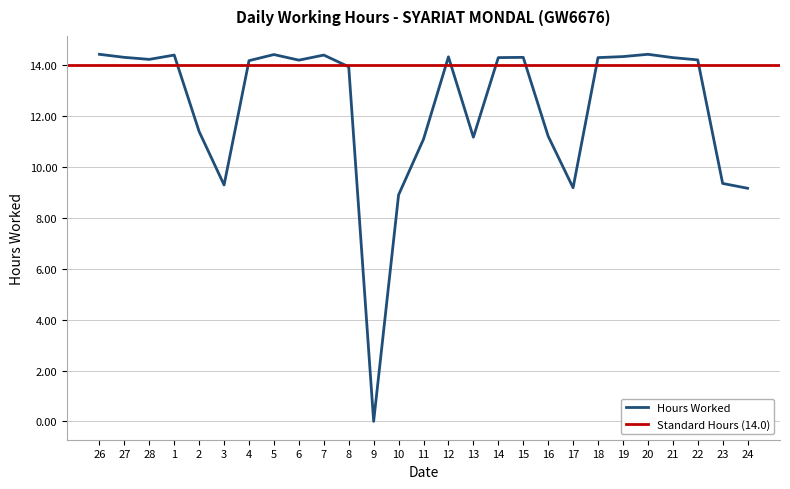

Is this an area chart (filled region under the line)?

No